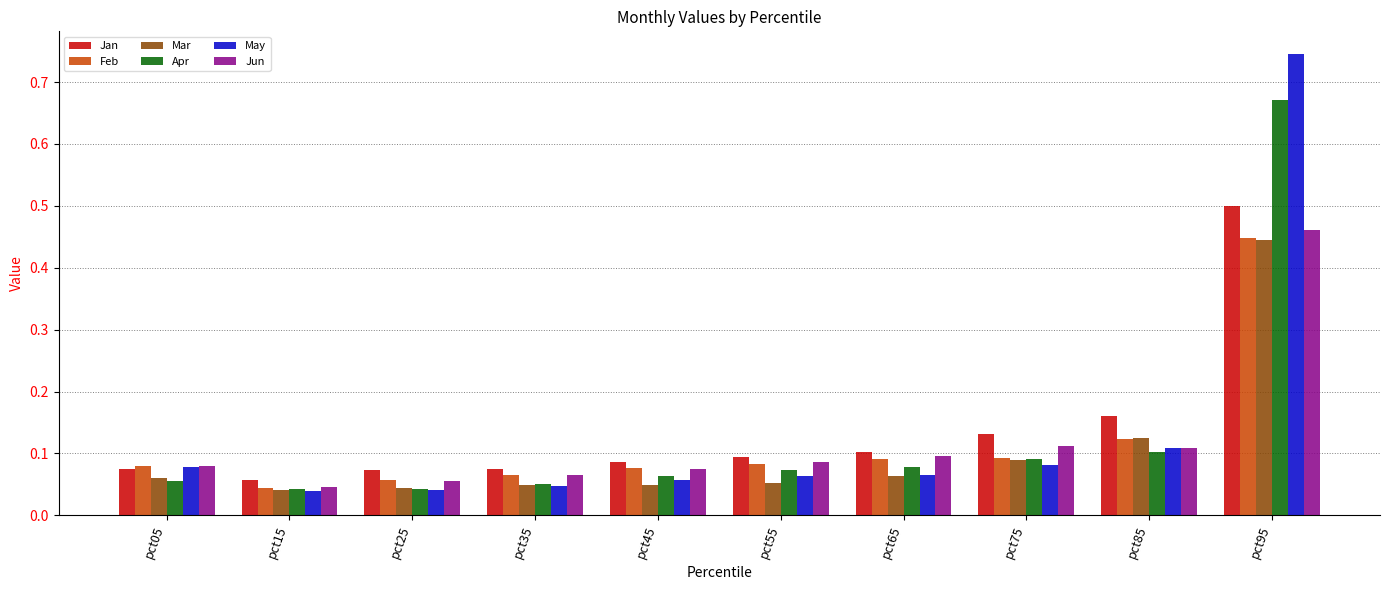

Is the value of Jun at pct75 greater than the value of Apr at pct45?

Yes